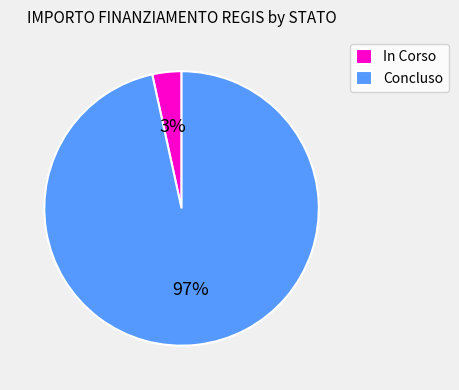

What is the smallest slice in the pie chart?

In Corso